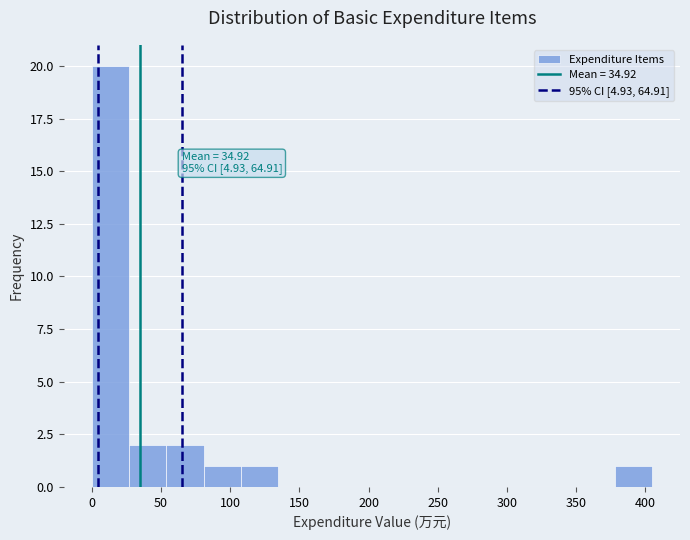

Over which range of the x-axis is the bar tallest?

0 to 25